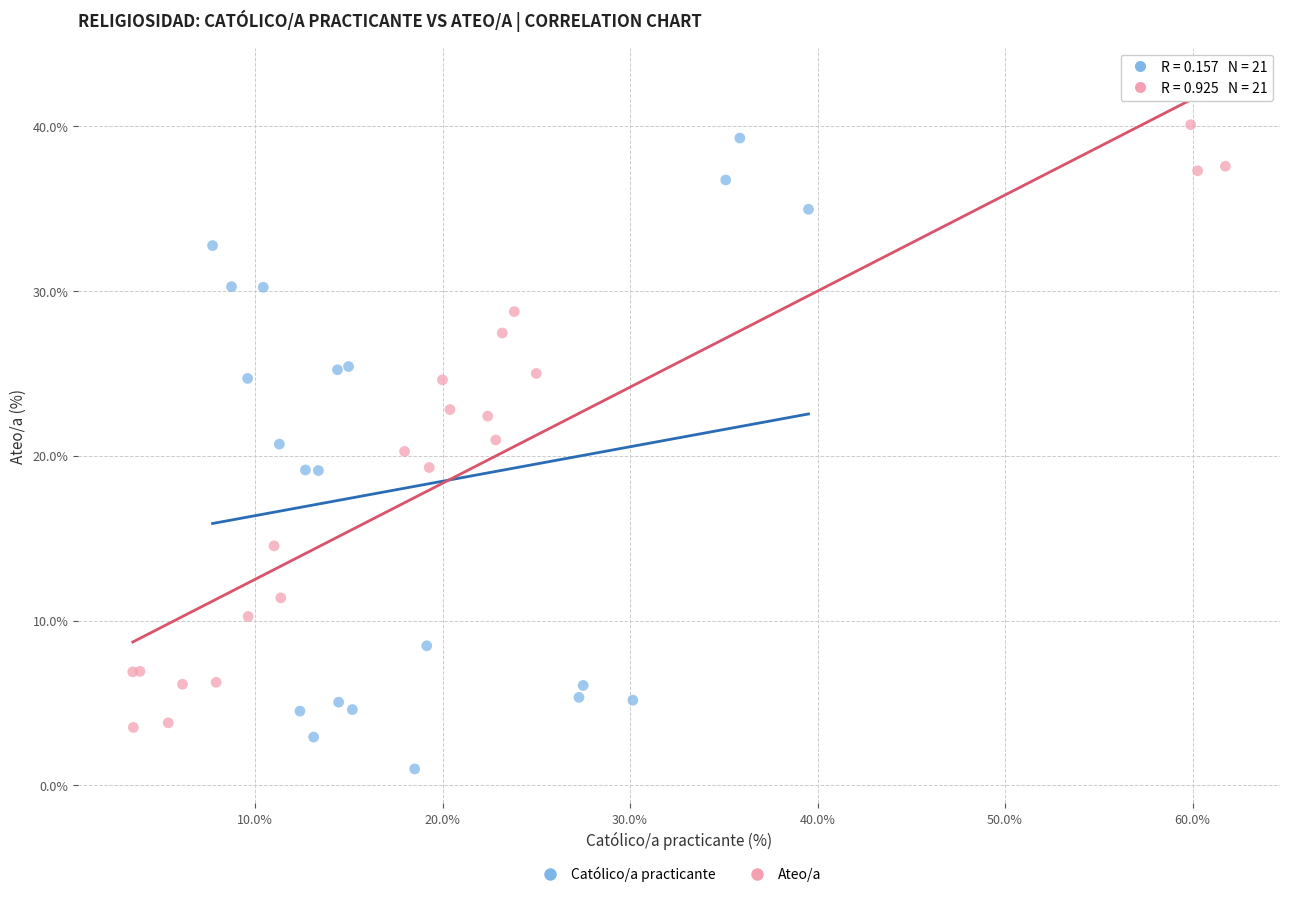

What are all the series names shown in the legend?

Católico/a practicante, Ateo/a